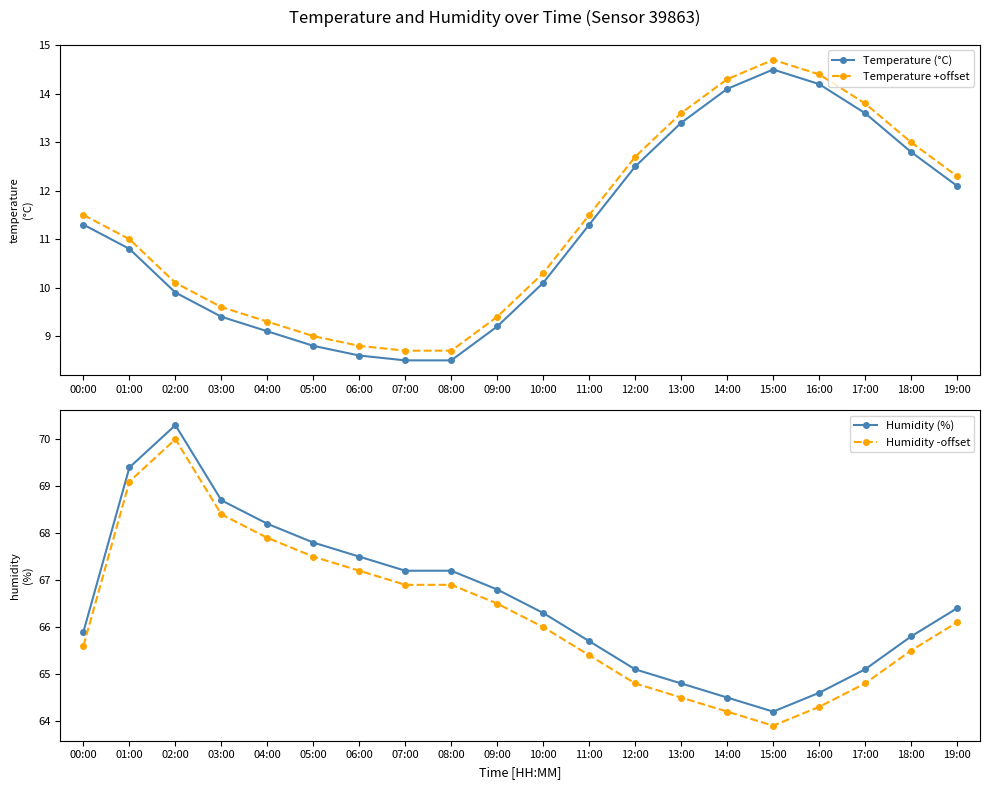

Which category has the lowest value across all series?

07:00